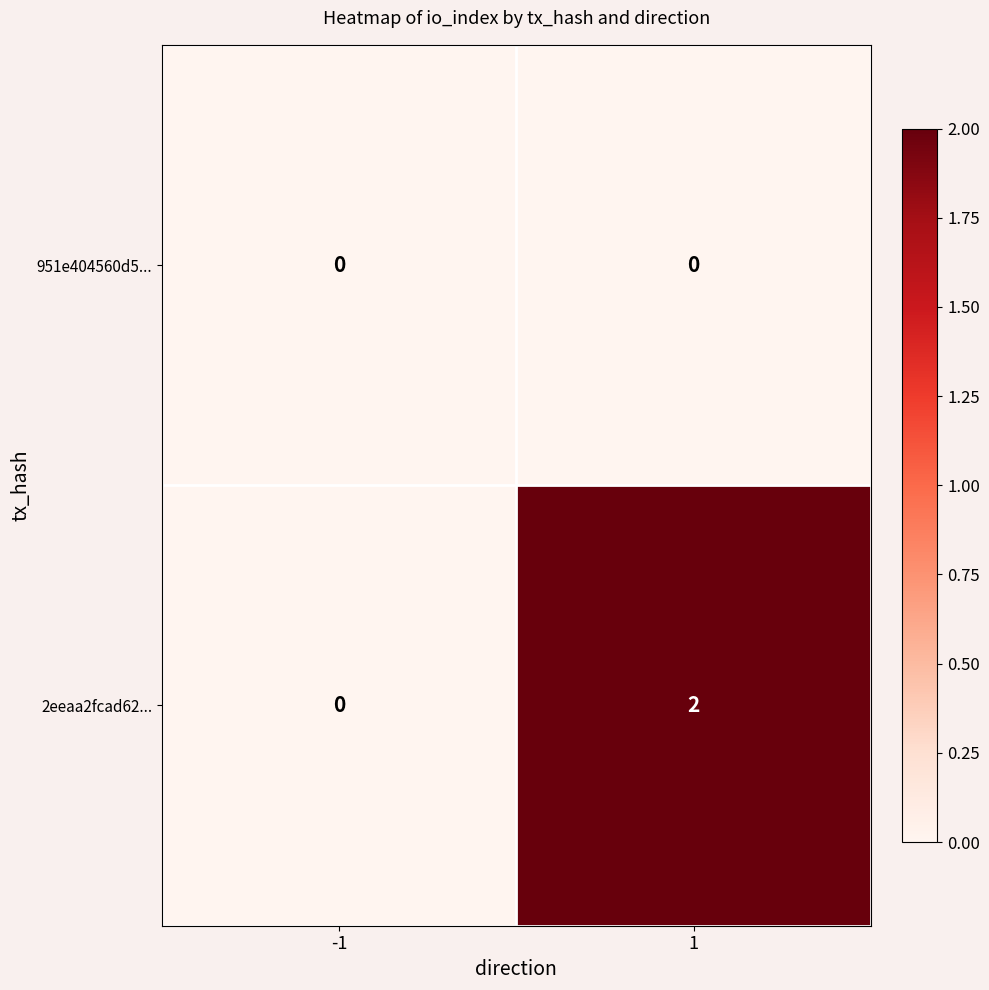

Which series has the largest range (max minus min)?

2eeaa2fcad62...